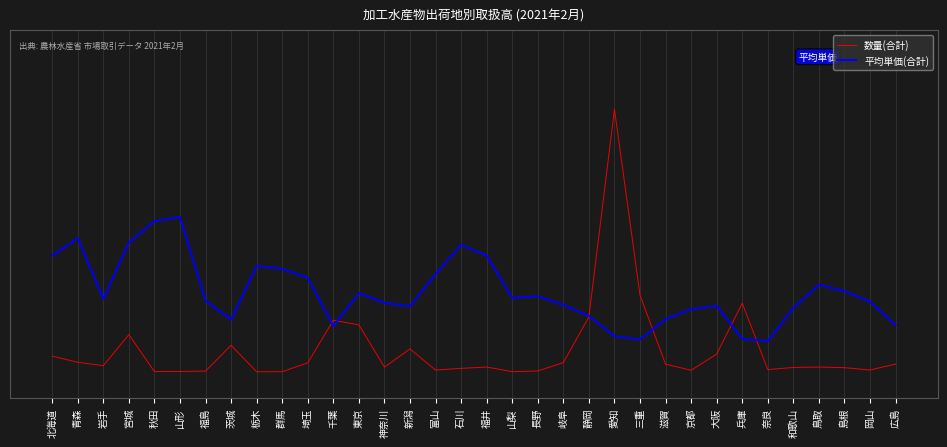

What is the sum of all 数量(合計) values?

2.9